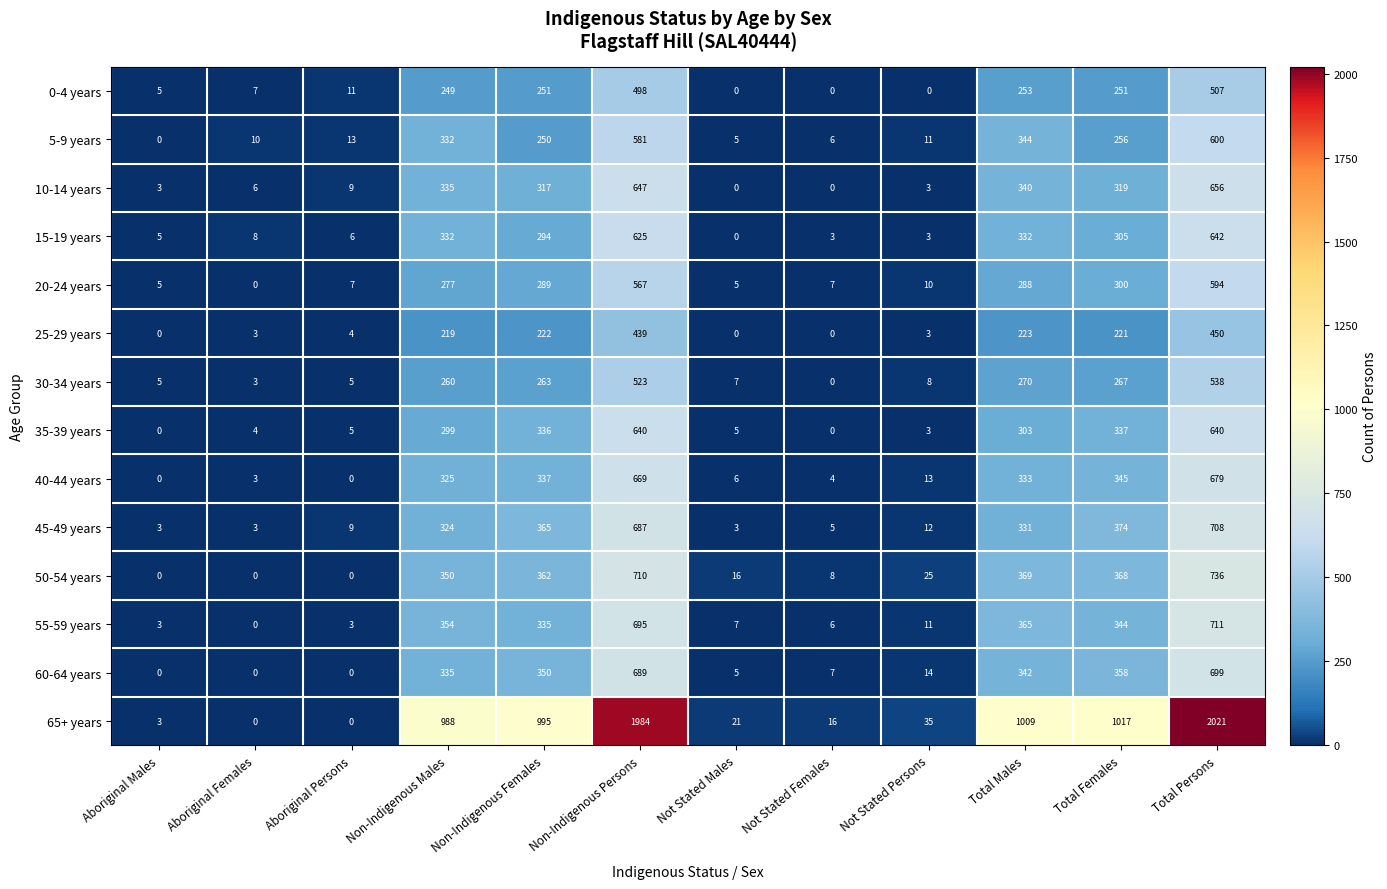

At how many categories does at least one series exceed 1545?

2